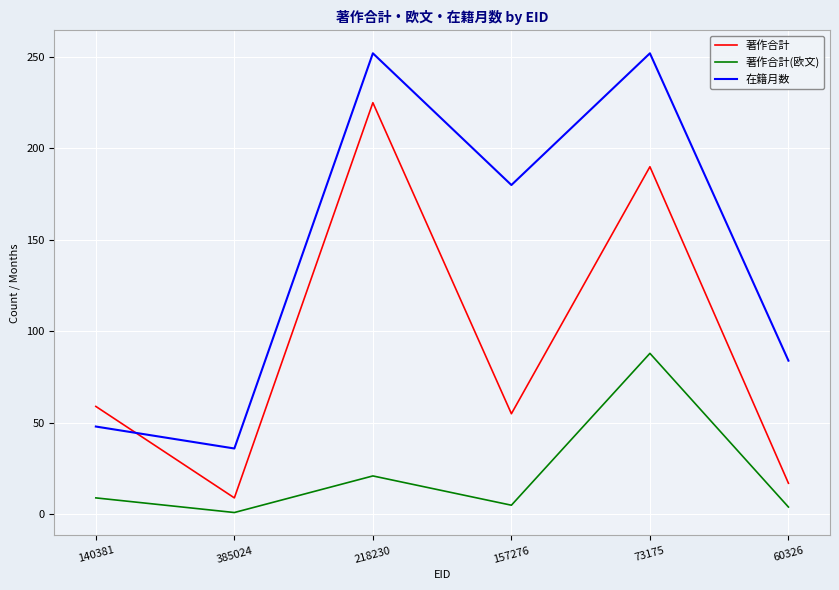

What is the sum of all 著作合計(欧文) values?

128